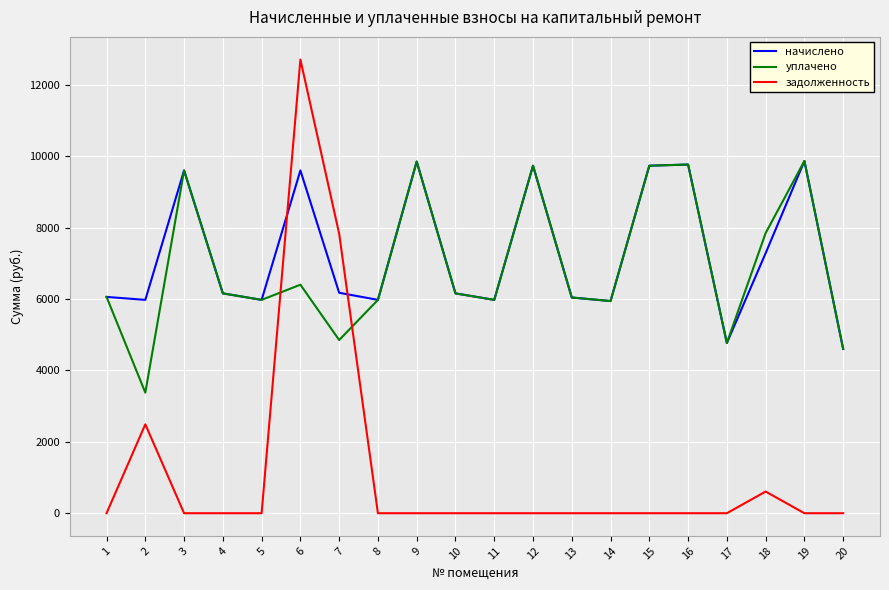

What is the spread (max minus min) of values at 10?

6160.3